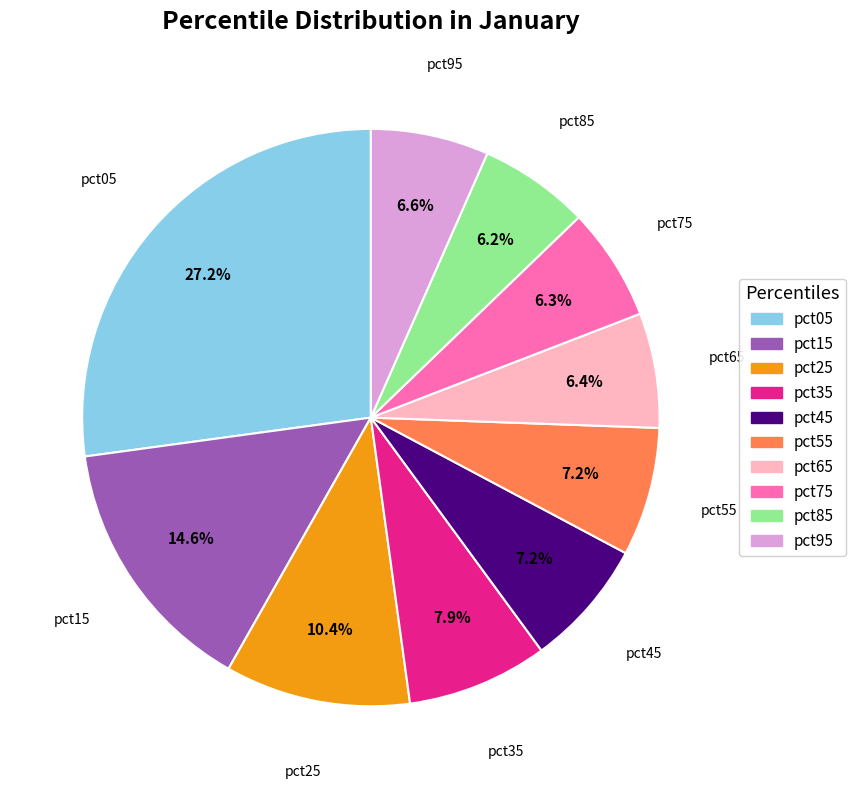

How many segments does this pie chart have?

10